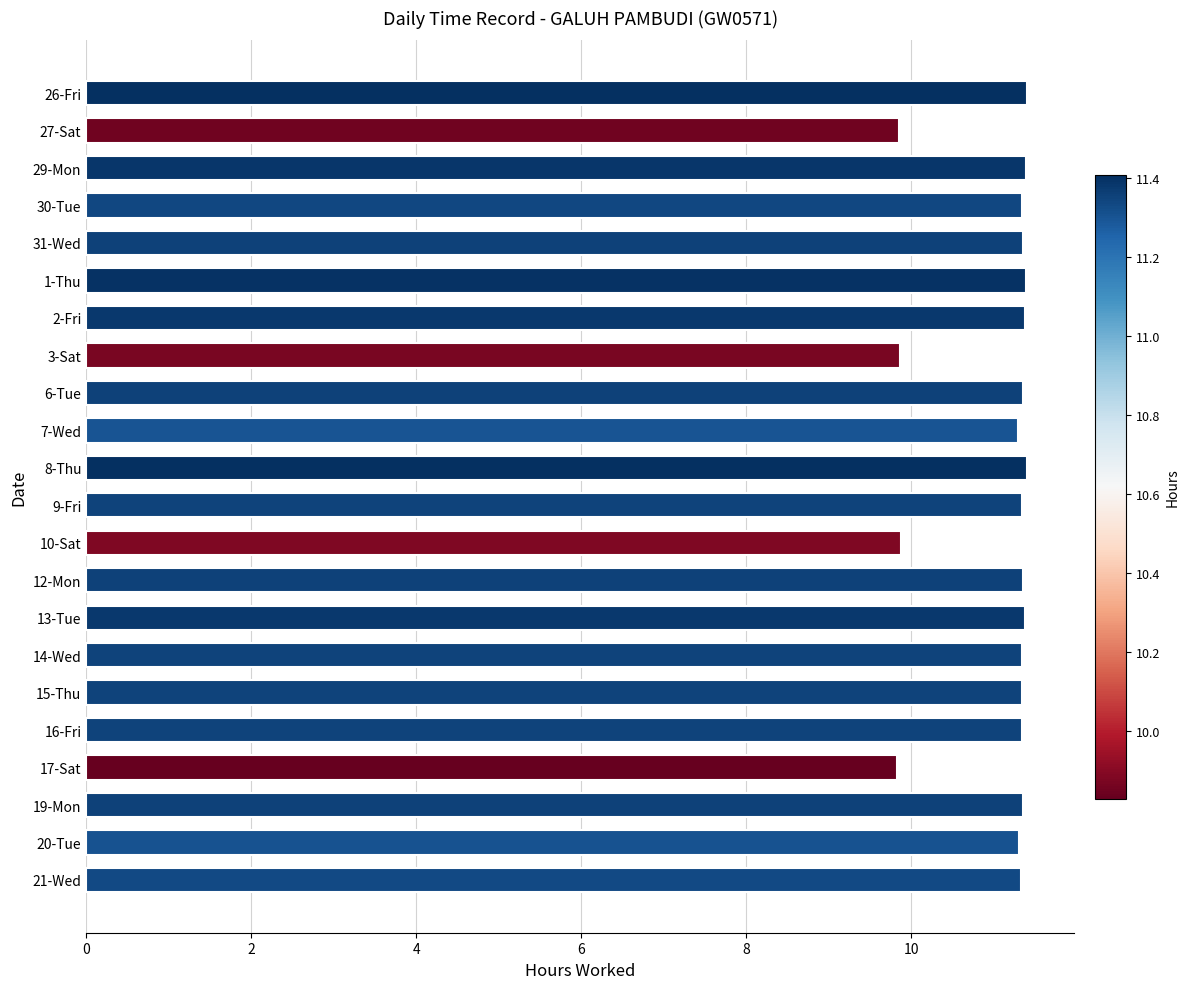

What is the difference between the maximum and second lowest values?

1.6